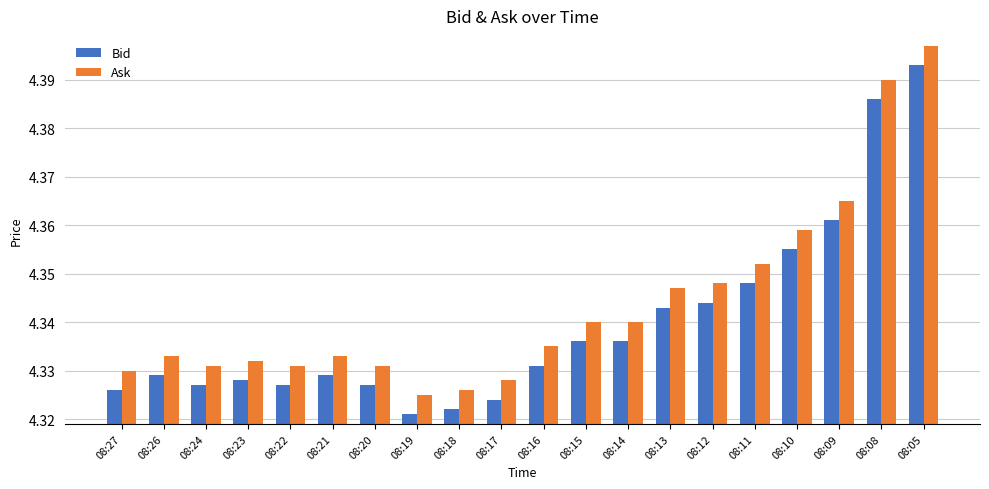

Is it true that Bid equals 2.8 at 08:16?

False